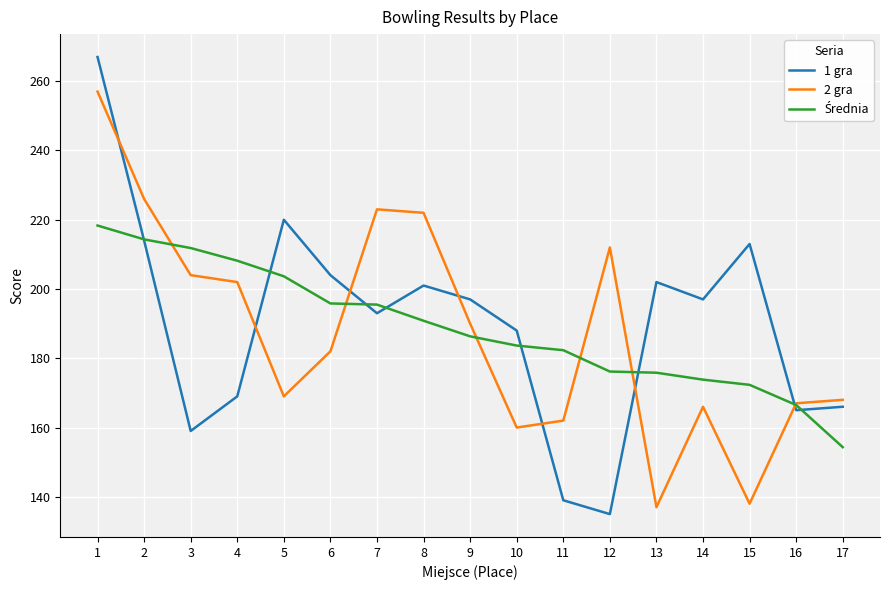

Is it true that 2 gra equals 137.0 at 13?

True